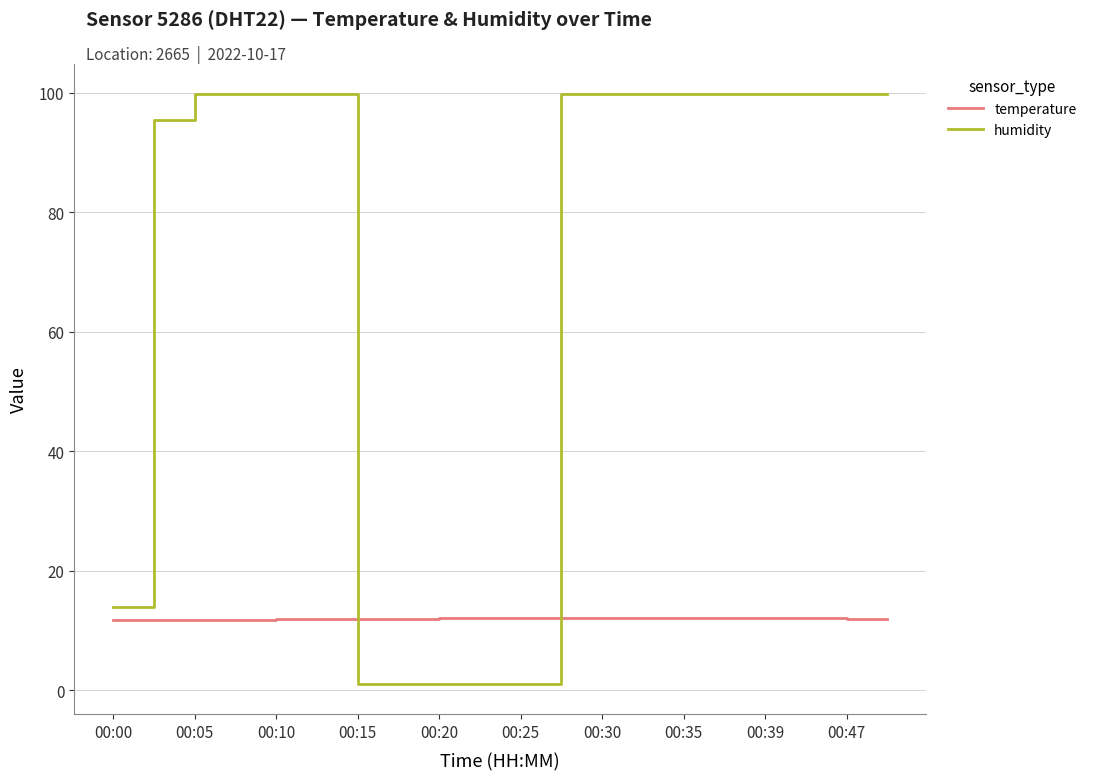

After their last crossing, which series has the higher values: temperature or humidity?

humidity